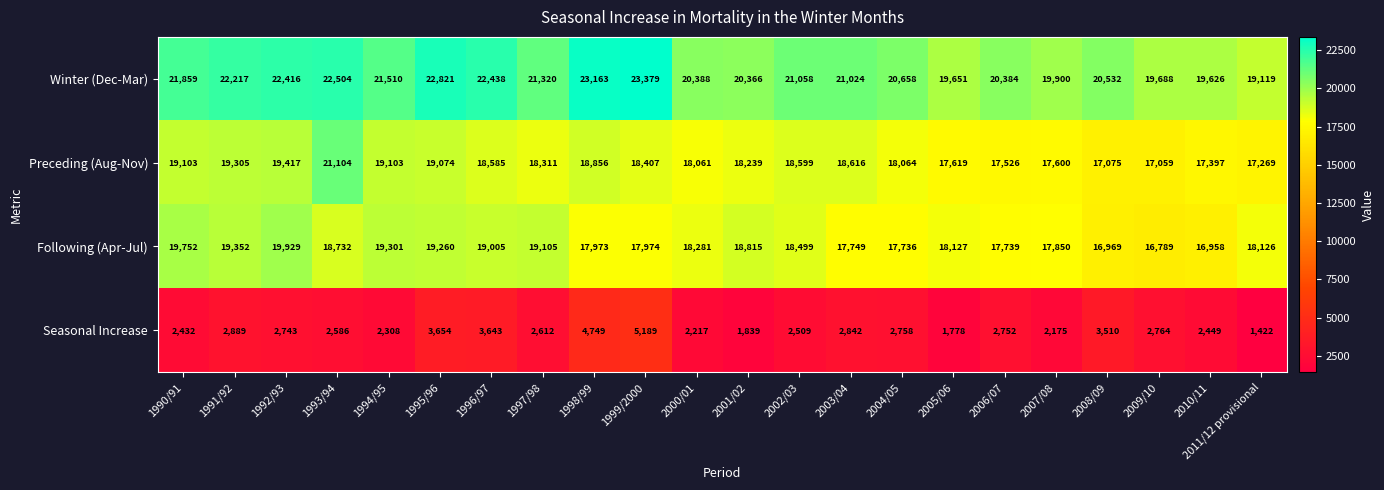

Count the number of categories in the chart.

22